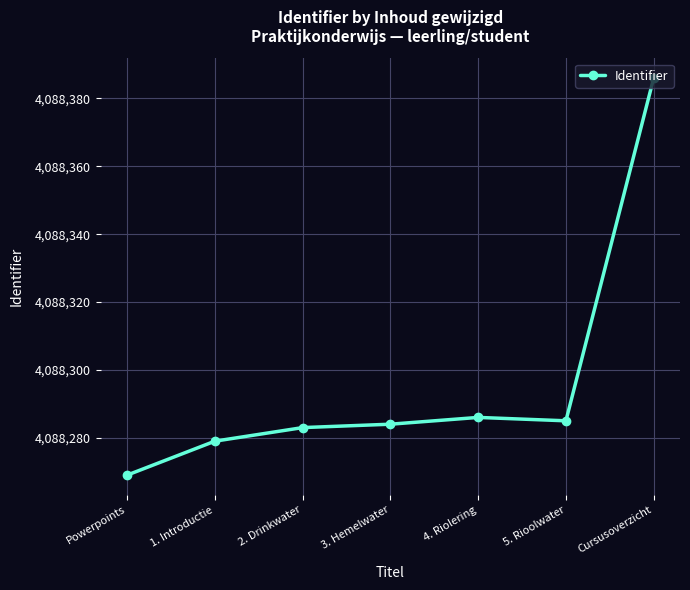

Which has a higher value, Cursusoverzicht or 4. Riolering?

Cursusoverzicht